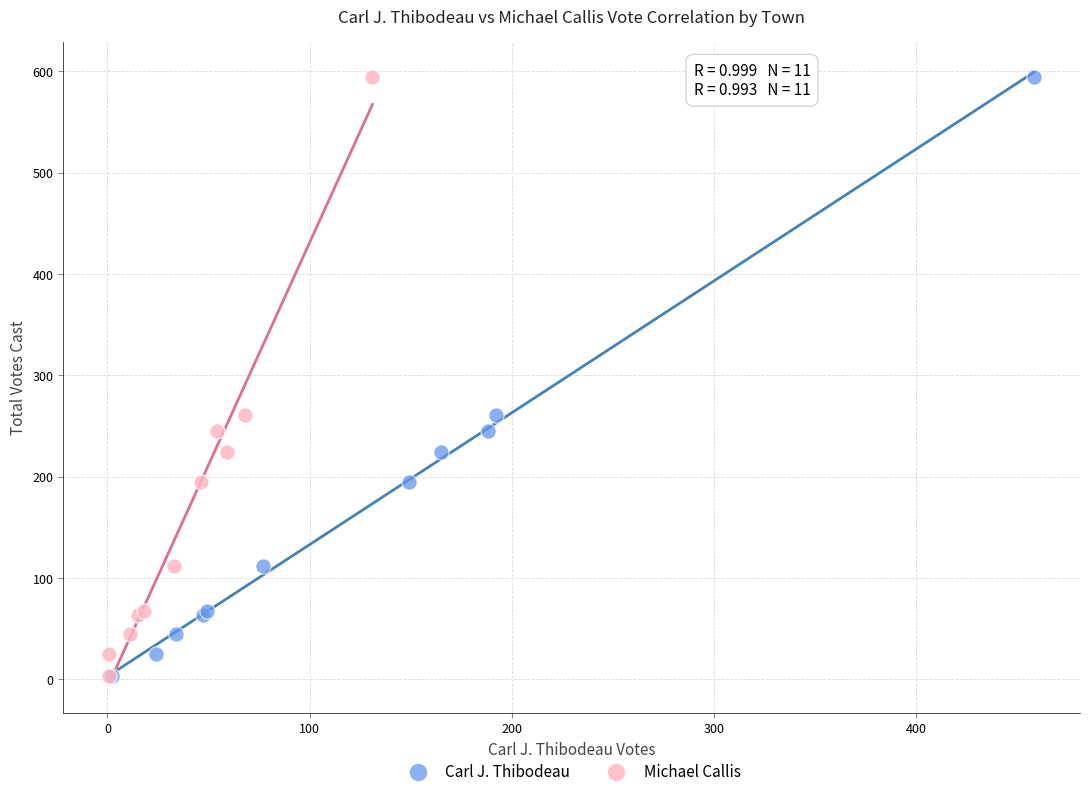

What are all the series names shown in the legend?

Carl J. Thibodeau, Michael Callis